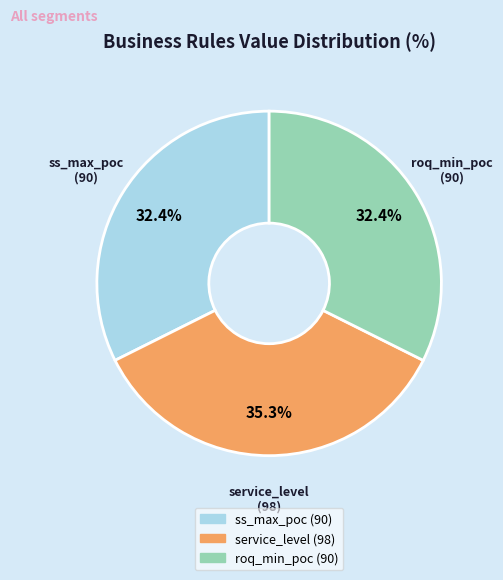

What percentage is the service_level slice, to the nearest percent?

35%